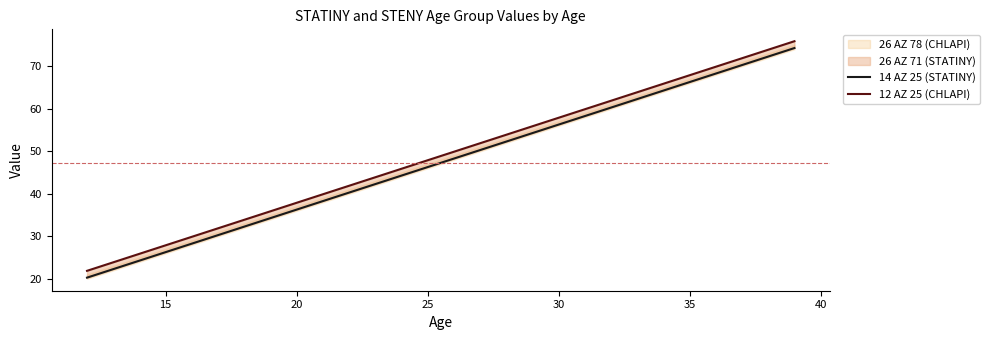

True or false: 14 AZ 25 (STATINY) and 12 AZ 25 (CHLAPI) intersect in this chart.

False